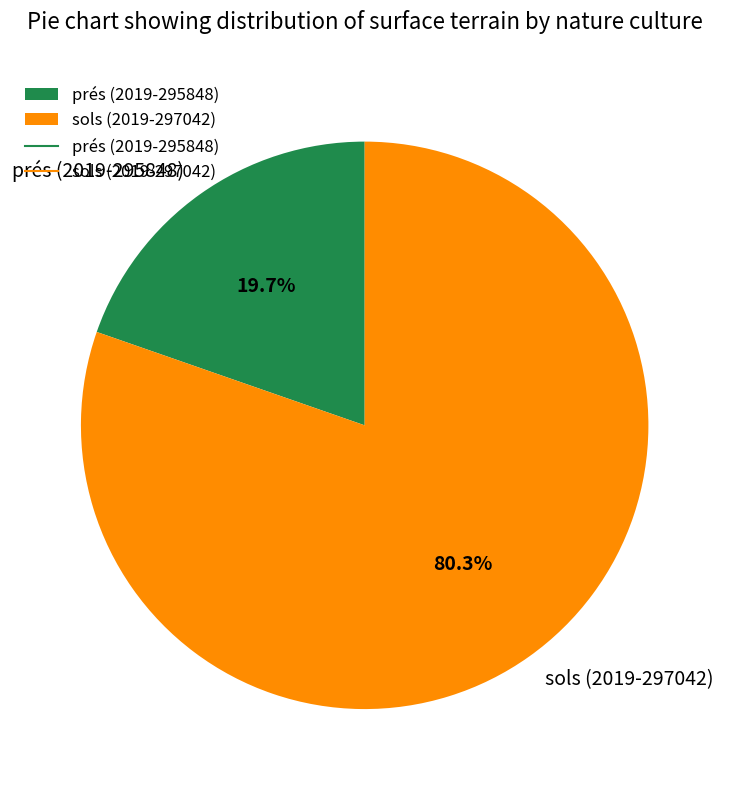

True or false: prés (2019-295848) accounts for 30% of the total.

False